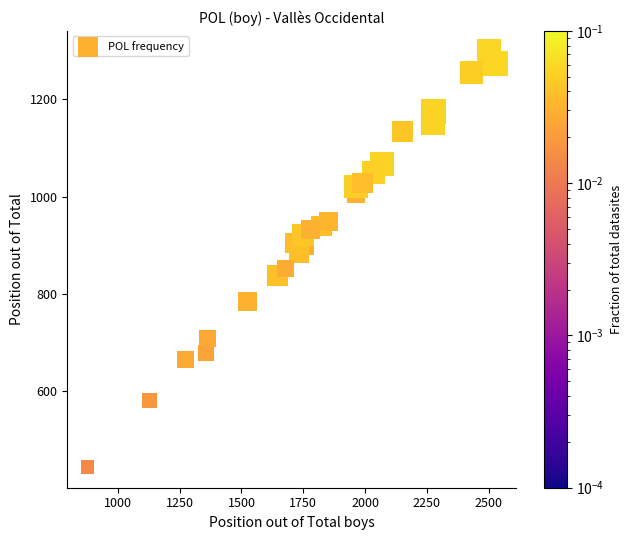

What is the range of Y values (max minus min)?

854